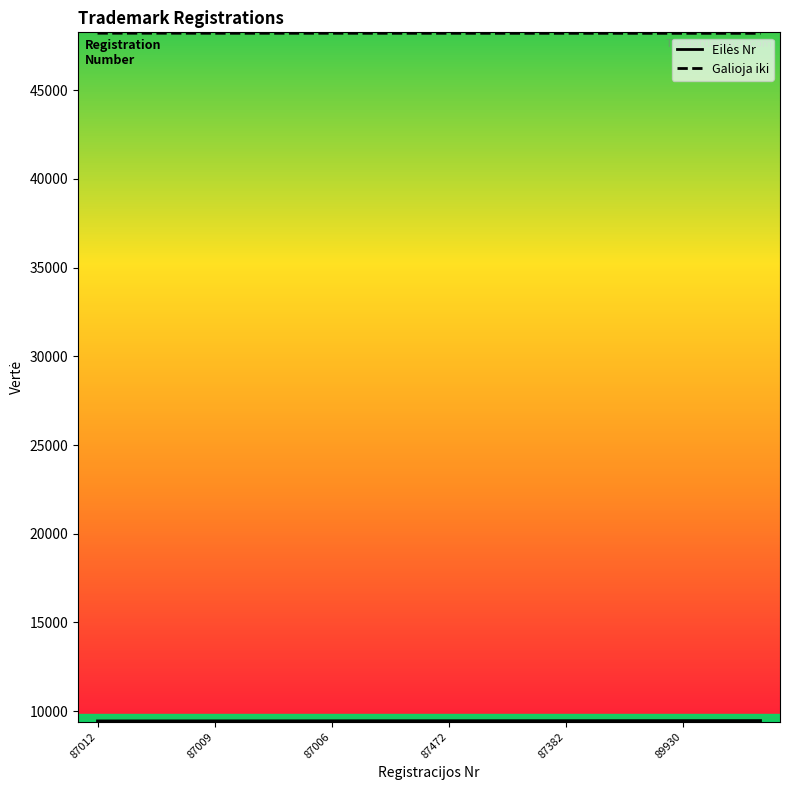

Which series has the largest total across all categories?

Galioja iki